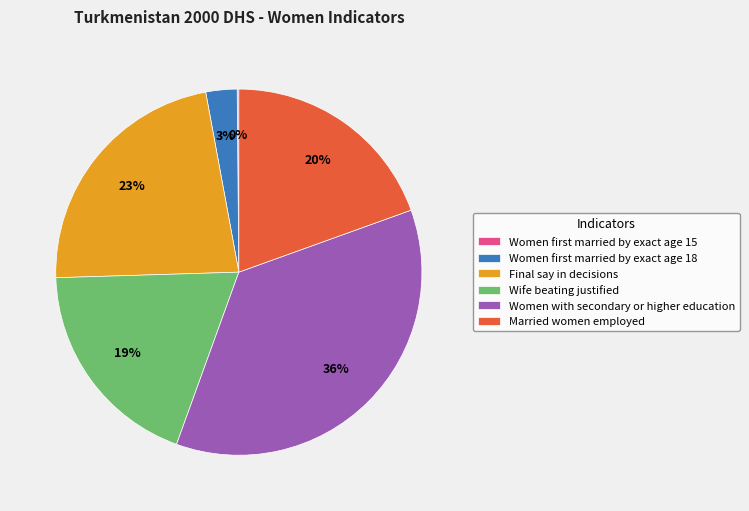

To the nearest percent, what is the average slice percentage?

17%